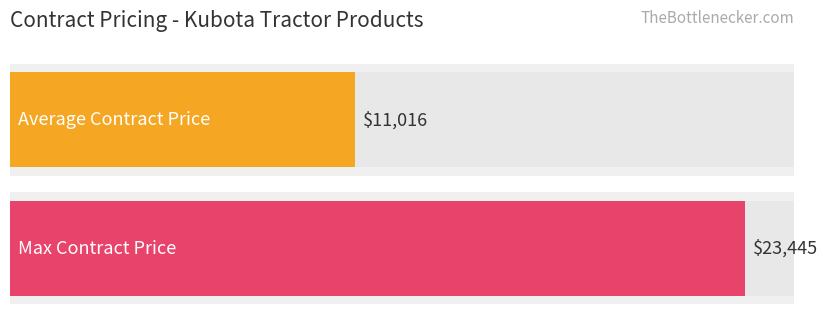

How many distinct data groups are displayed?

2